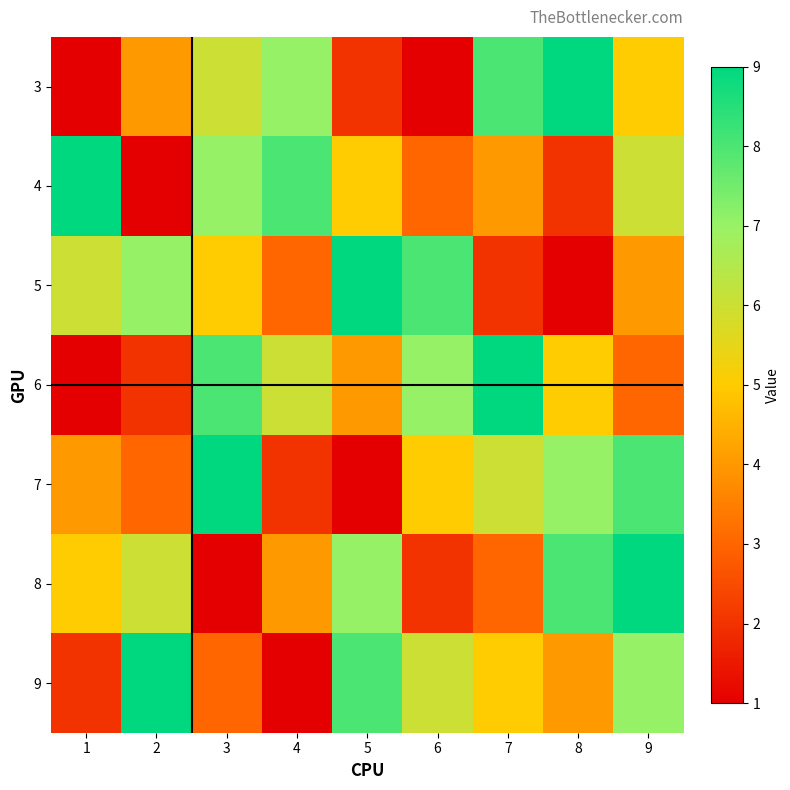

At how many categories does at least one series exceed 8?

7